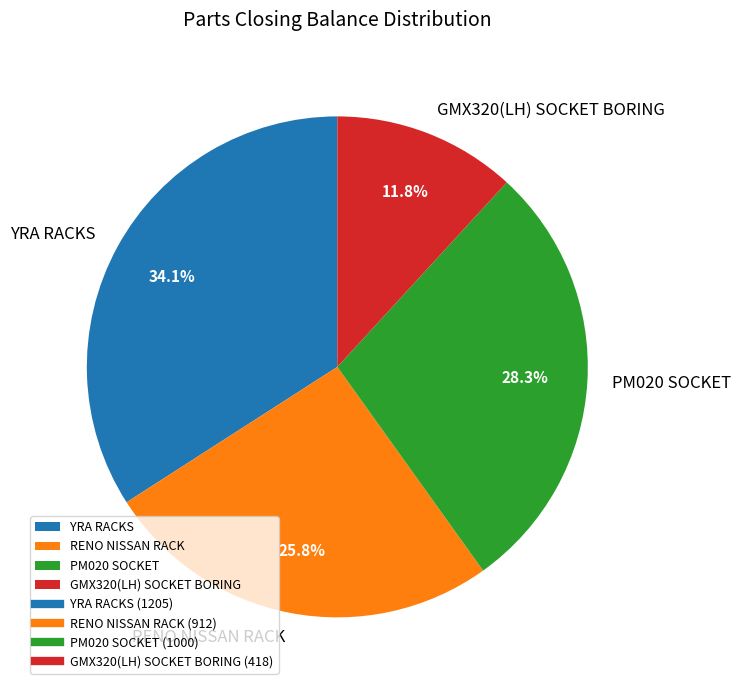

What is the ratio of the value at YRA RACKS to the value at PM020 SOCKET?

1.2